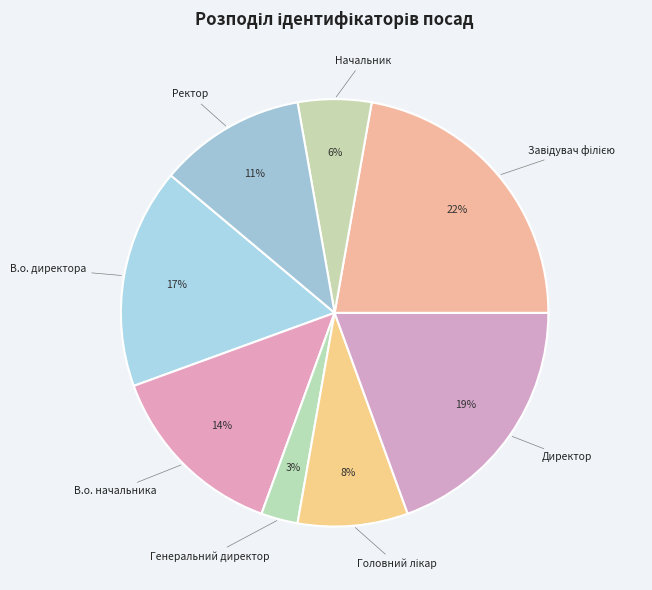

Is the sum of Ректор and Начальник greater than half?

No